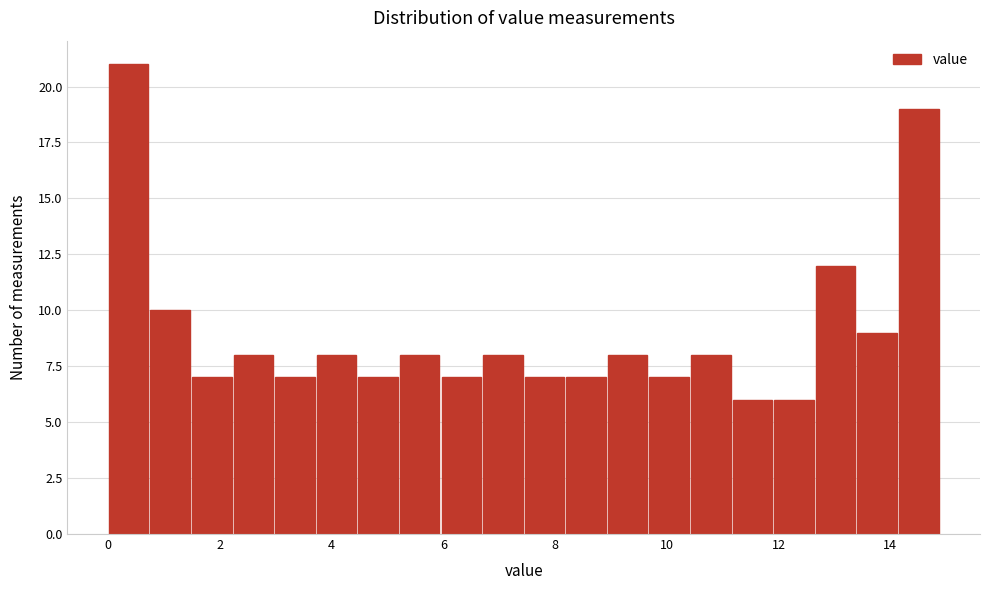

Around what value on the x-axis is the tallest bar? Give the approximate position of its centre, as read against the axis.

0.4